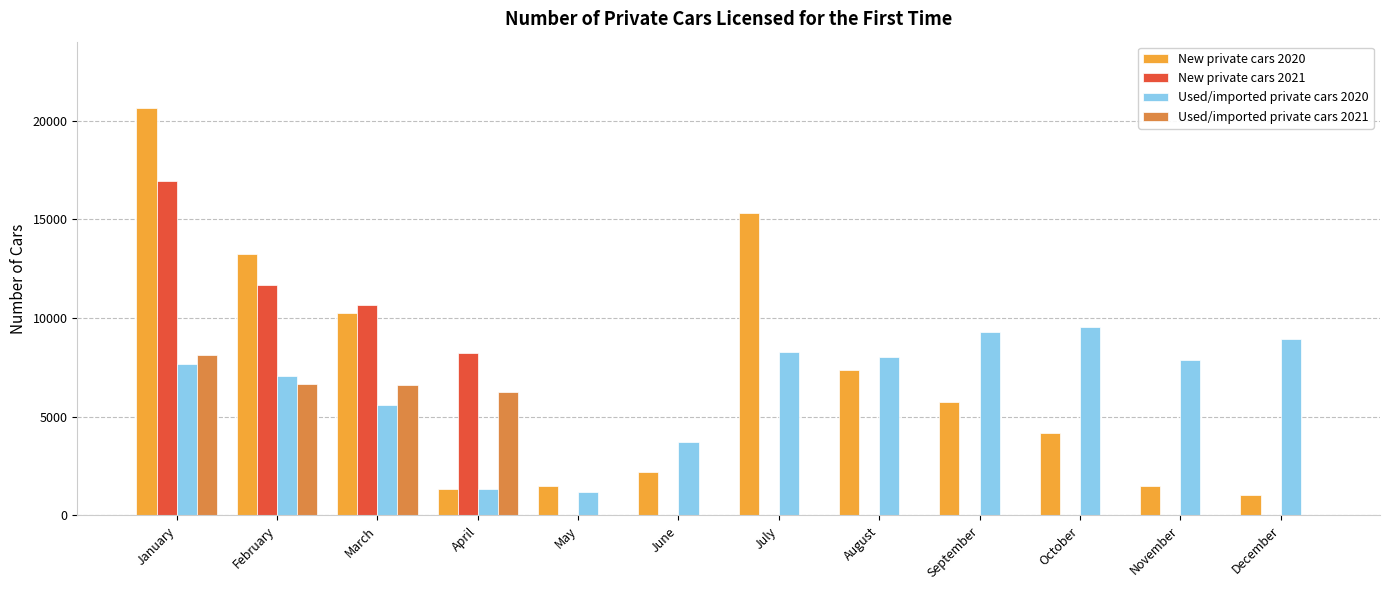

True or false: Used/imported private cars 2021 has a value of 2492 at April.

False